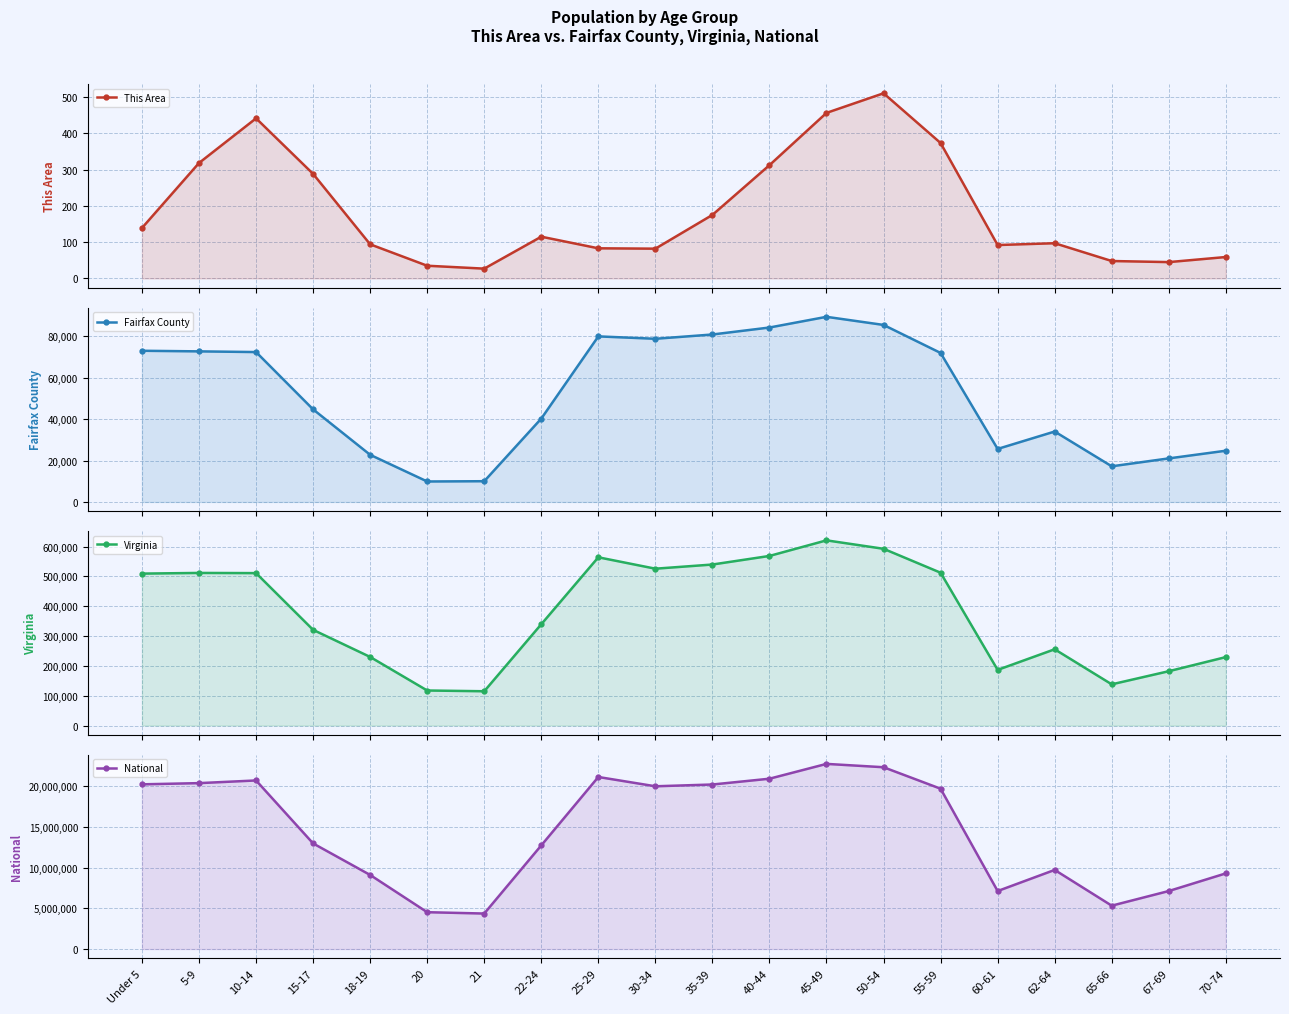

What is the sum of all Fairfax County values?

1038403